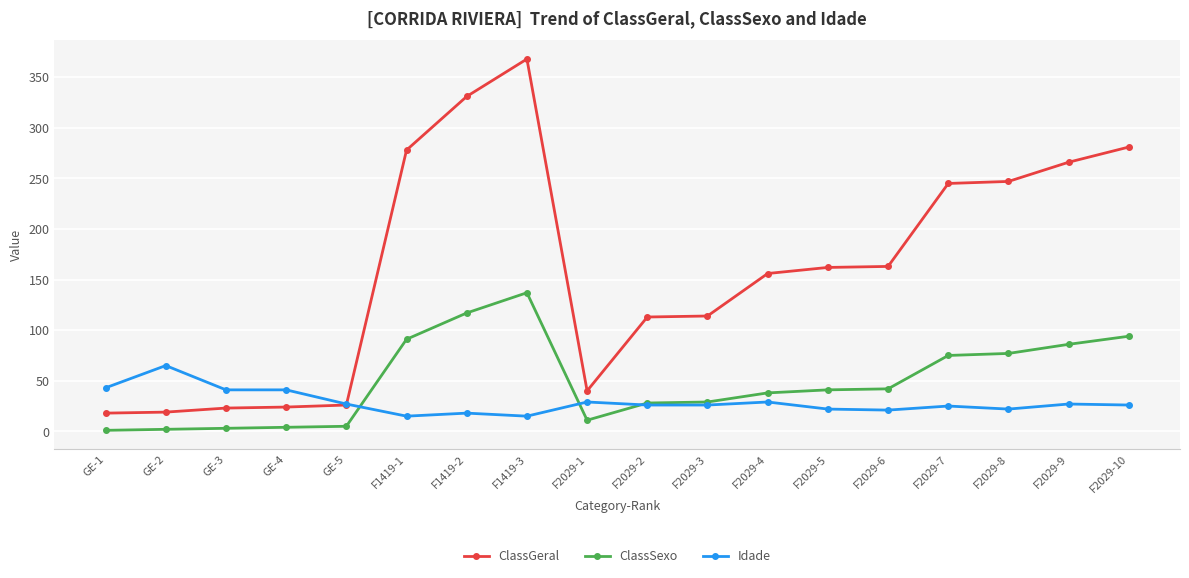

True or false: Idade has more than 1 interior local peaks.

True